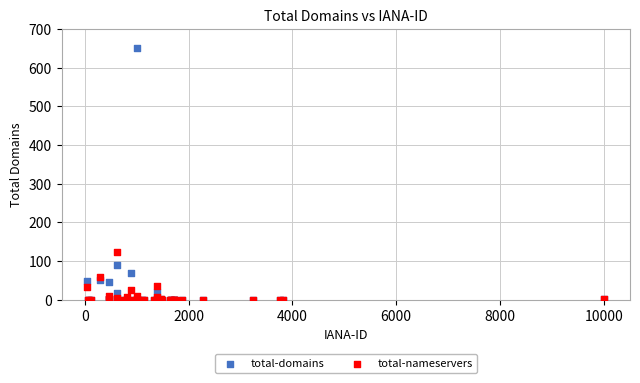

In the total-domains series, what Y value is closest to 326?

91